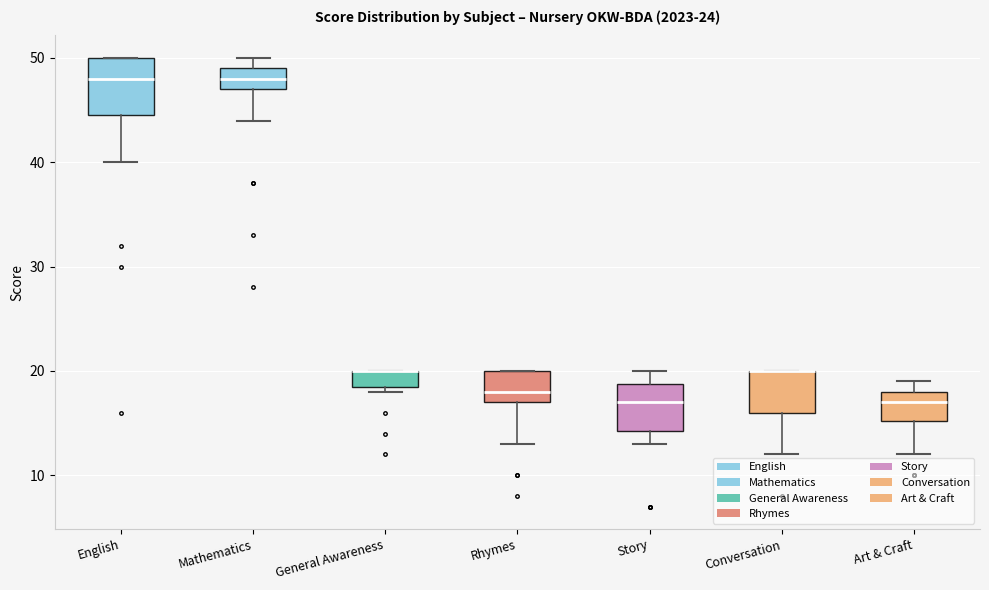

Reading left to right, transcribe this box plot: for each box, give where its median line is, the range the box spans, and where its two whiskers end, as read against the y-axis. The values are not printed on the chart, so give them approximately, as read against the axis.

English: median 48, box 45 to 50, whiskers 40 to 50
Mathematics: median 48, box 47 to 49, whiskers 44 to 50
General Awareness: median 20 (drawn on the box's upper edge), box 19 to 20, whiskers 18 to 20
Rhymes: median 18, box 17 to 20, whiskers 13 to 20
Story: median 17, box 14 to 19, whiskers 13 to 20
Conversation: median 20 (drawn on the box's upper edge), box 16 to 20, whiskers 12 to 20
Art & Craft: median 17, box 15 to 18, whiskers 12 to 19